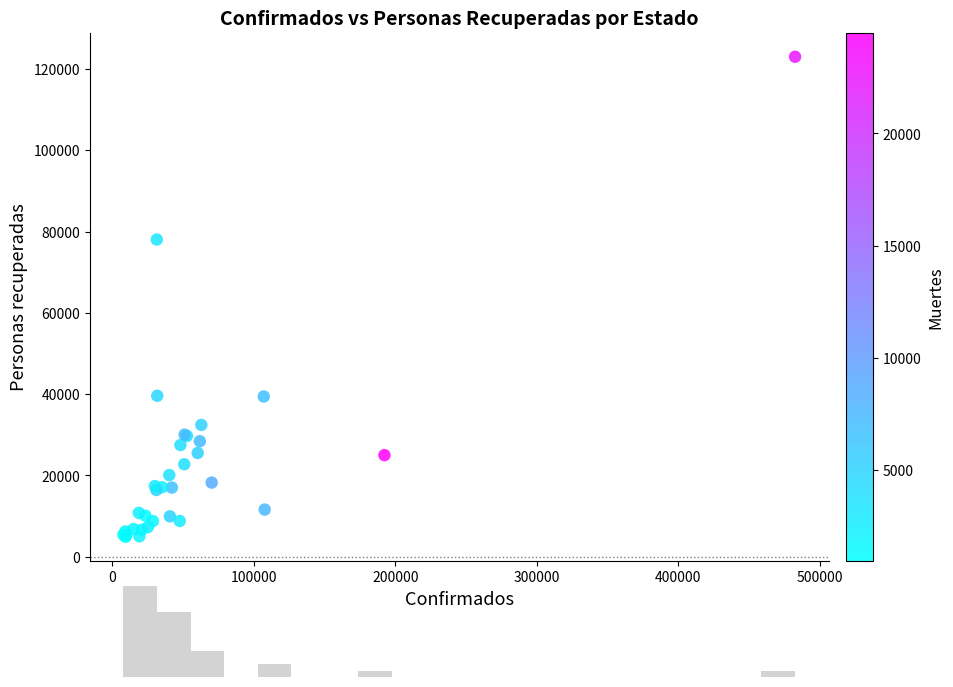

What Y value in the scatter plot is closest to 63958?

78038